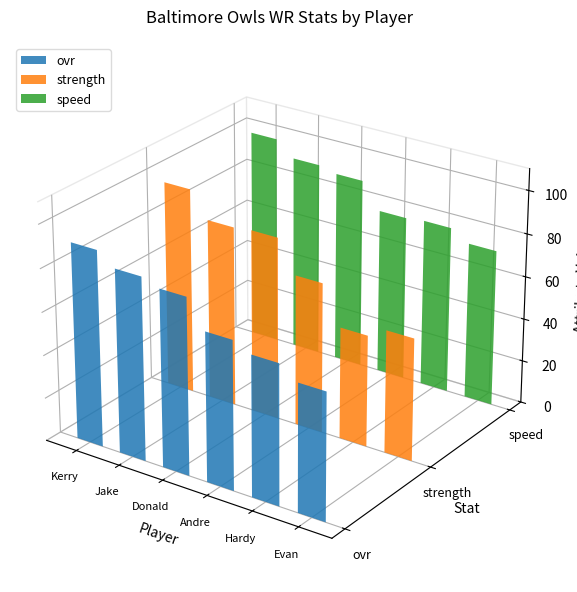

What are all the series names shown in the legend?

ovr, strength, speed